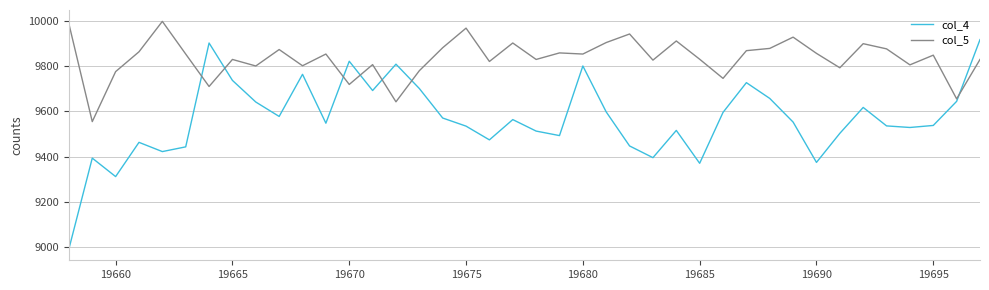

What is the maximum value for col_4?

9919